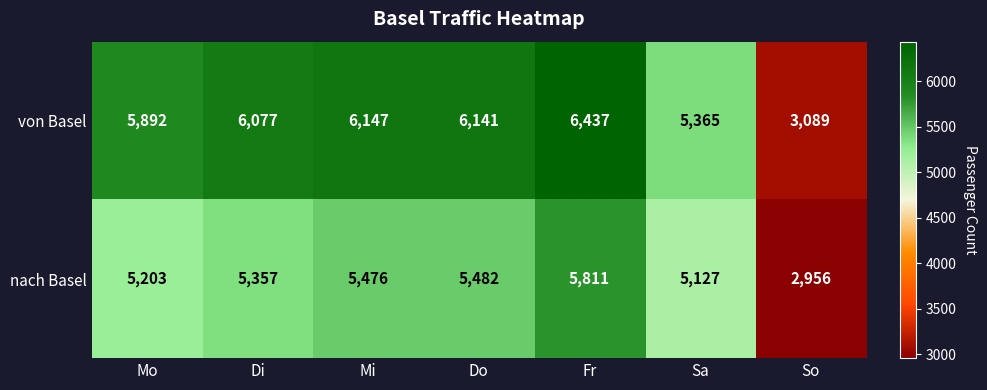

How many data points in nach Basel are less than 5357?

3